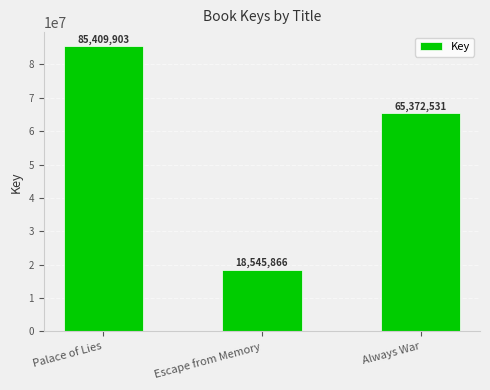

The value at Escape from Memory is 18545866. True or false?

True